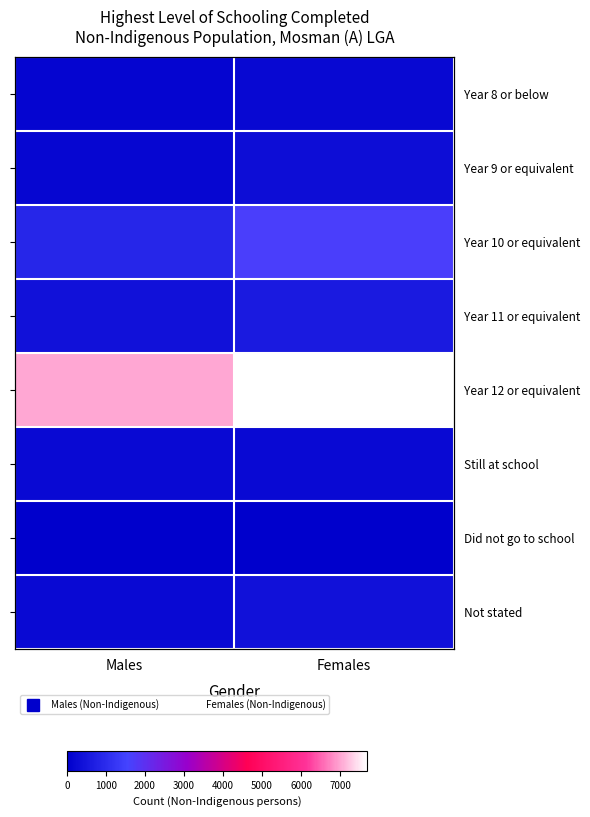

At how many categories does at least one series exceed 7683?

1